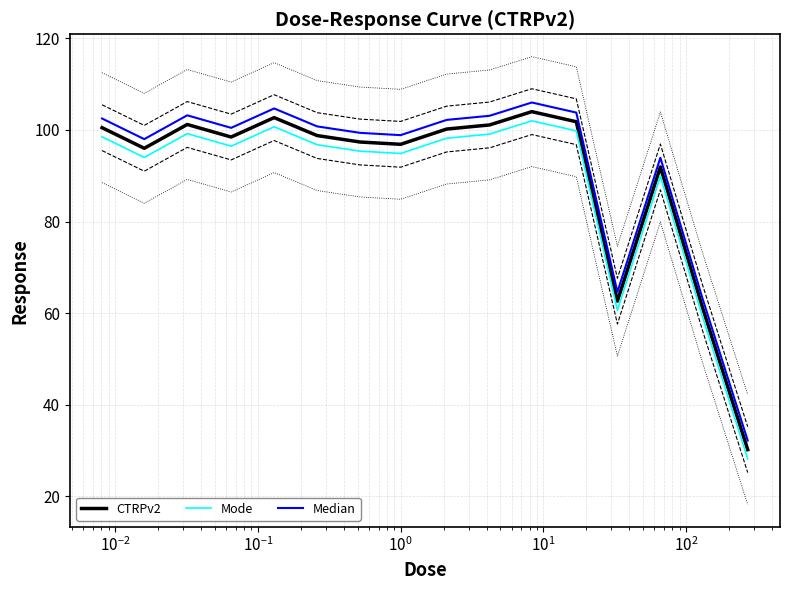

True or false: Mode and CTRPv2 cross at least once.

False